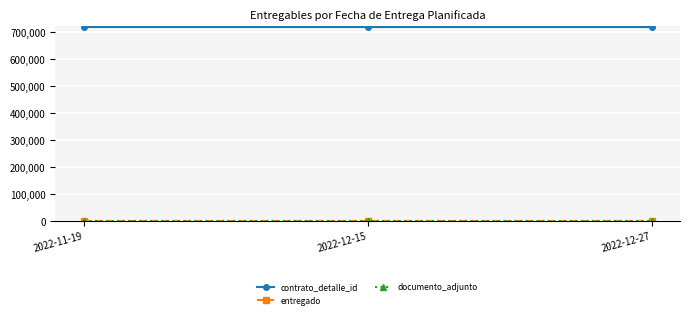

What is the average value of the contrato_detalle_id series?

716617